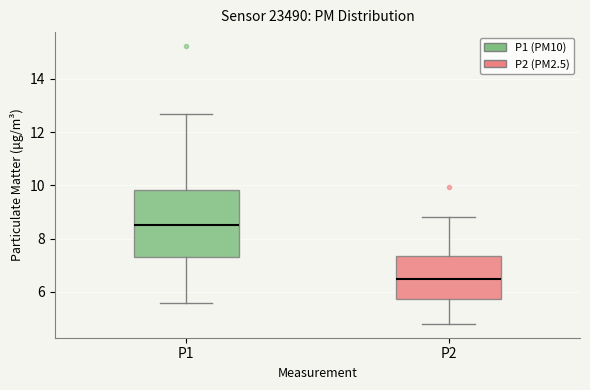

Where does the median line of the box for P2 sit on the y-axis? The values are not printed on the chart, so give them approximately, as read against the axis.

6.4